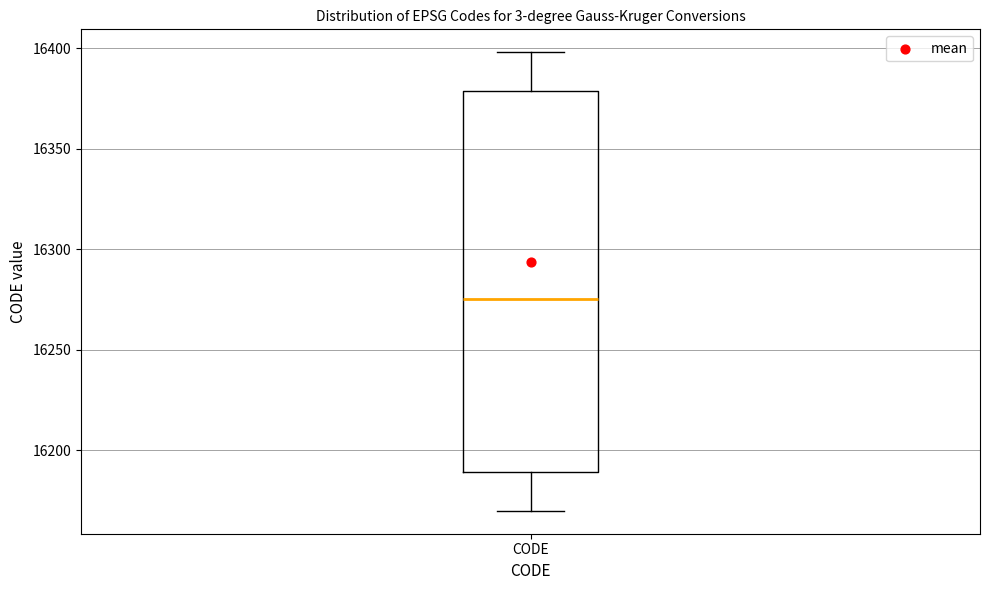

Read this box plot against the y-axis: the position of the median line, the range covered by the box, and the ends of both whiskers. The values are not printed on the chart, so give them approximately, as read against the axis.

median 16275, box 16190 to 16380, whiskers 16170 to 16400